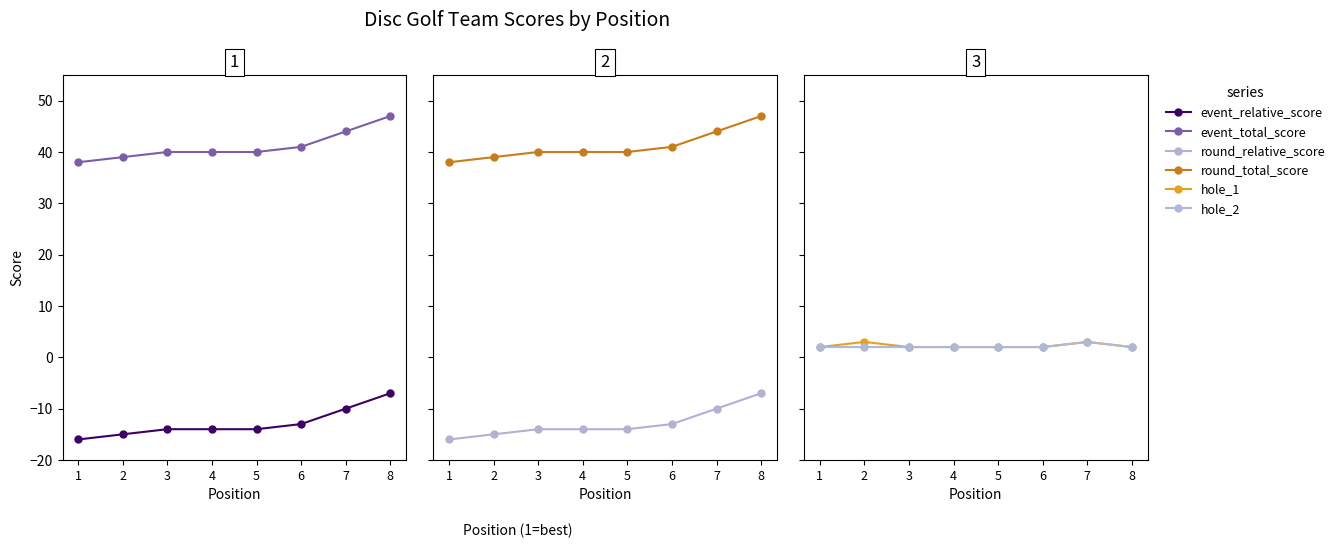

Reading left to right, extract all data points from this chart.

event_relative_score: 1=-16	2=-15	3=-14	4=-14	5=-14	6=-13	7=-10	8=-7
event_total_score: 1=38	2=39	3=40	4=40	5=40	6=41	7=44	8=47
round_relative_score: 1=-16	2=-15	3=-14	4=-14	5=-14	6=-13	7=-10	8=-7
round_total_score: 1=38	2=39	3=40	4=40	5=40	6=41	7=44	8=47
hole_1: 1=2	2=3	3=2	4=2	5=2	6=2	7=3	8=2
hole_2: 1=2	2=2	3=2	4=2	5=2	6=2	7=3	8=2